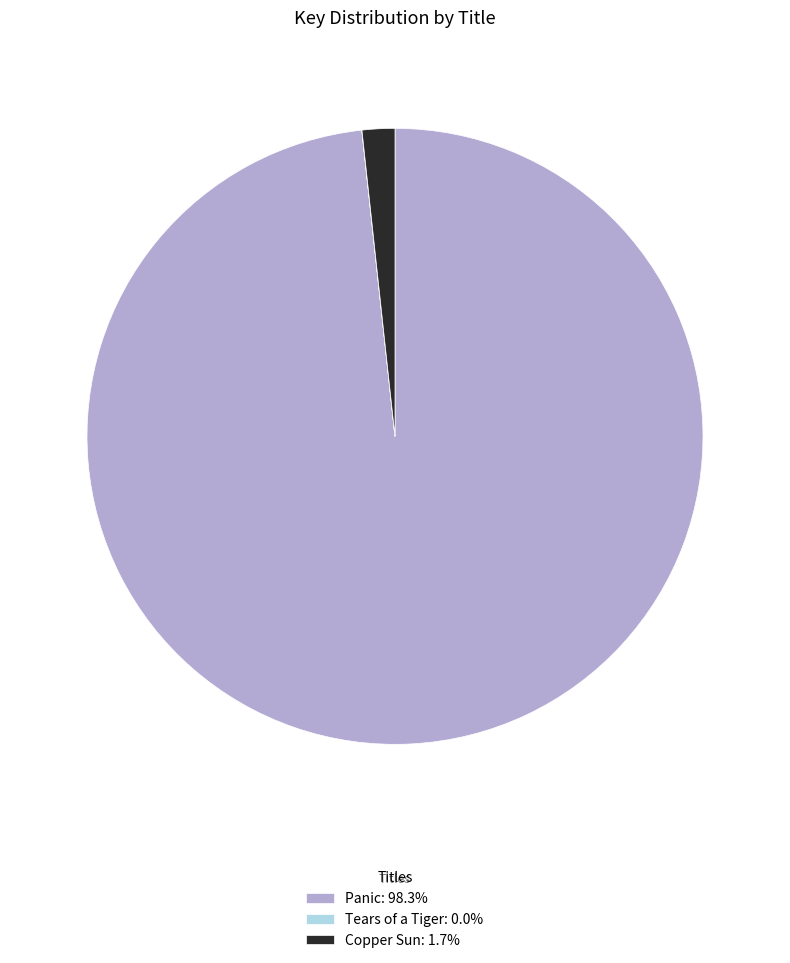

Is Panic the majority of the pie?

Yes